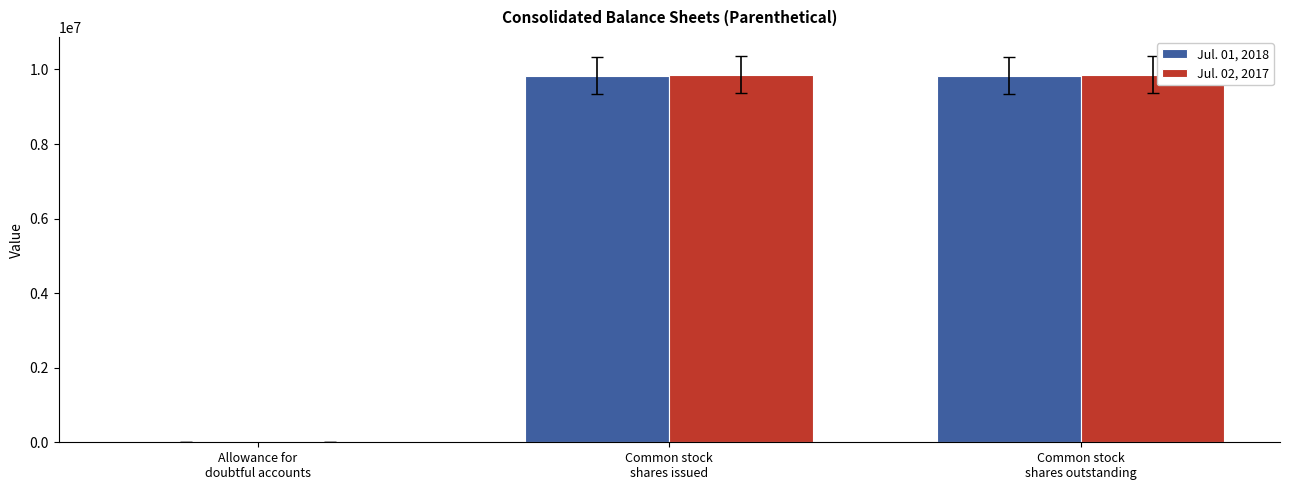

Is it true that Jul. 02, 2017 equals 429 at Allowance for
doubtful accounts?

True